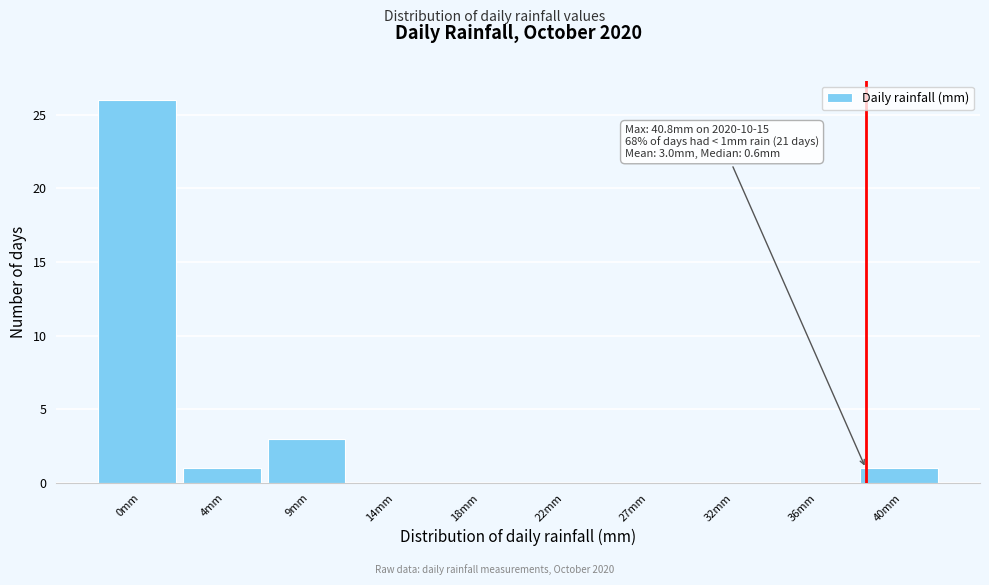

Reading left to right, transcribe all the data shown in this chart.

0mm=26	4mm=1	9mm=3	14mm=0	18mm=0	22mm=0	27mm=0	32mm=0	36mm=0	40mm=1